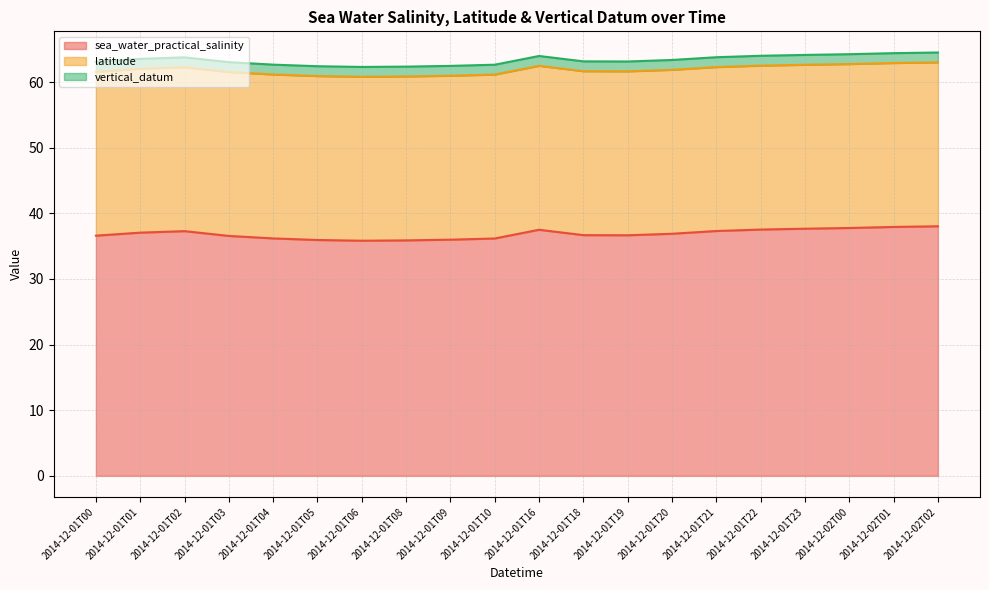

What is the label of the 11th point from the right?

2014-12-01T10